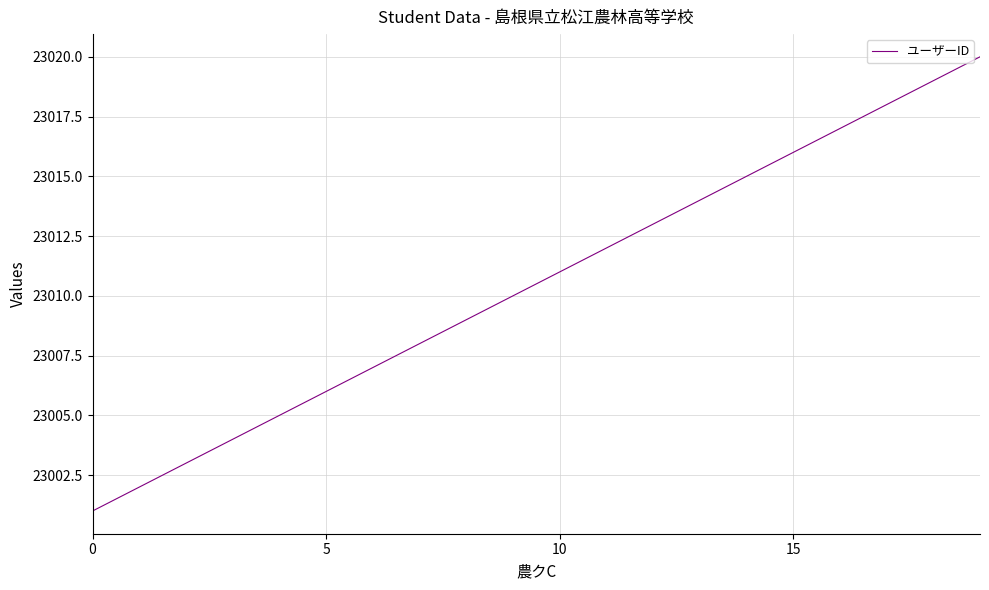

What is the smallest value displayed?

23001